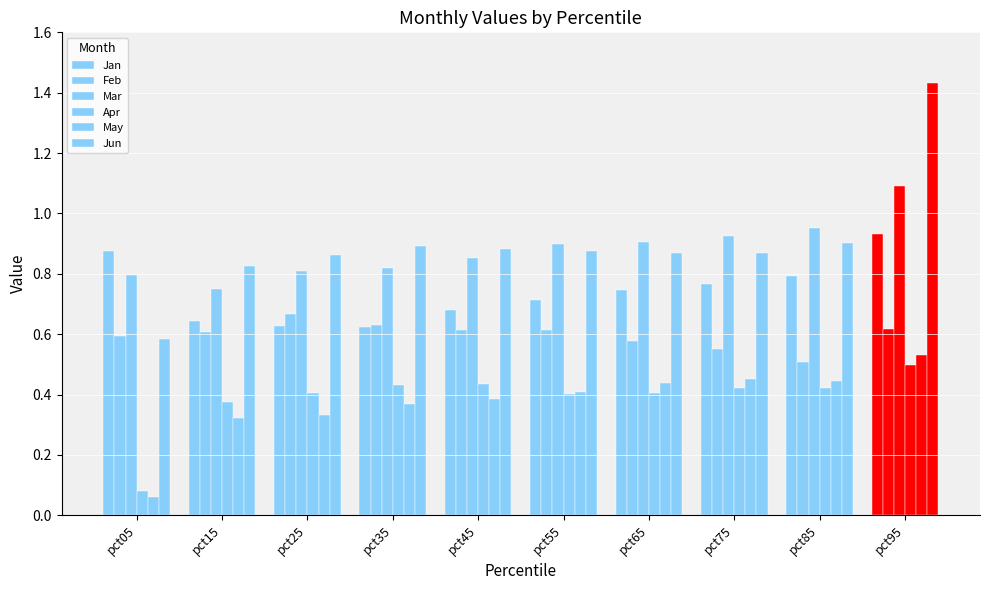

Count the number of categories in the chart.

10